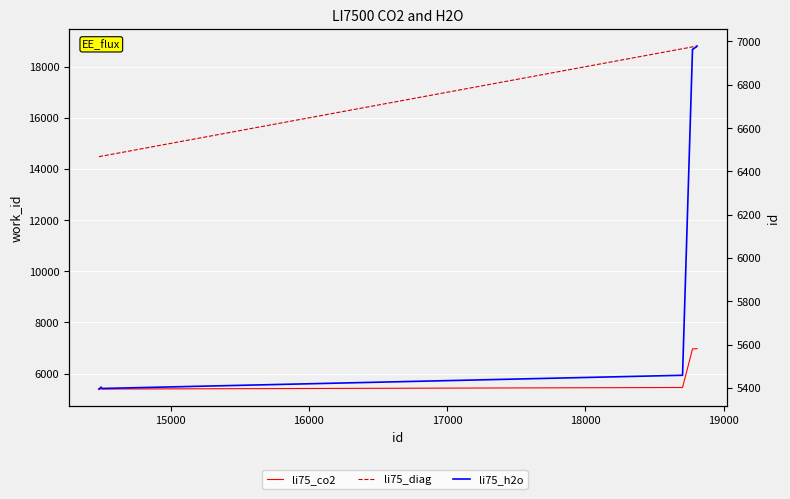

What is the value of the li75_co2 point at the 8th from the left?

6971